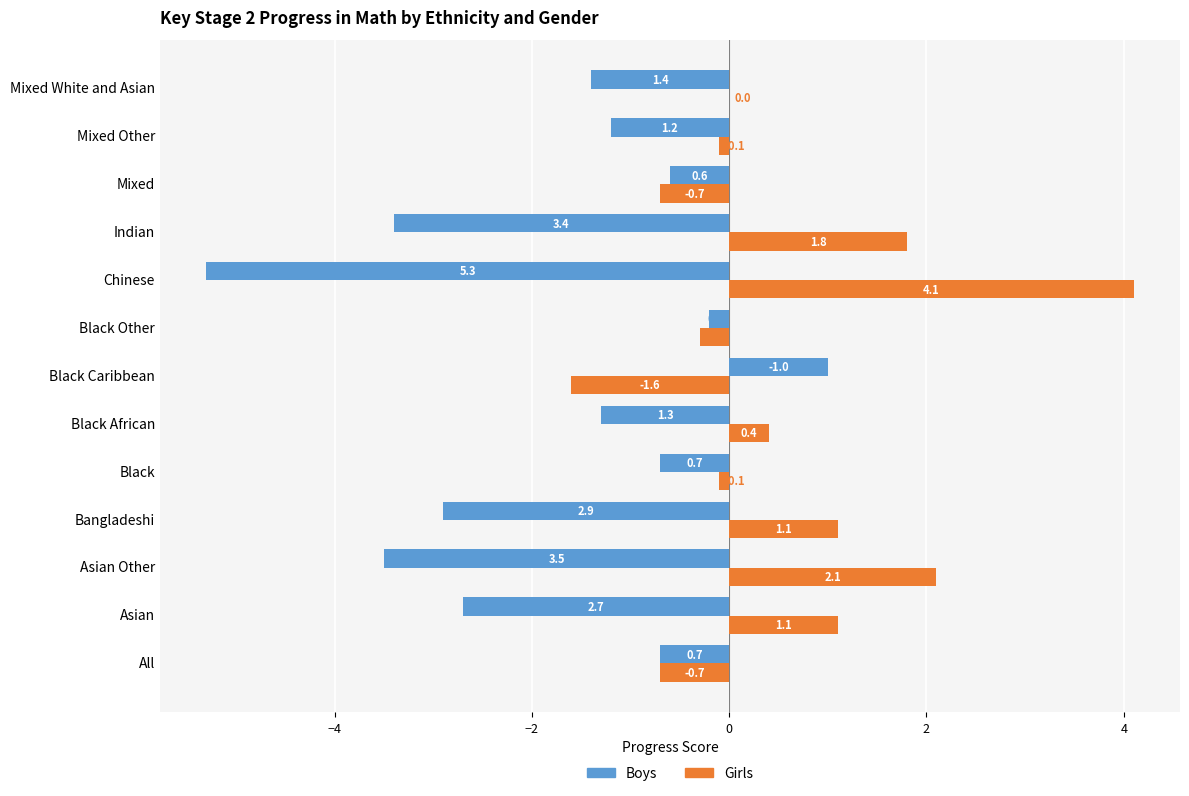

The value of Girls at Mixed is -1.2. True or false?

False